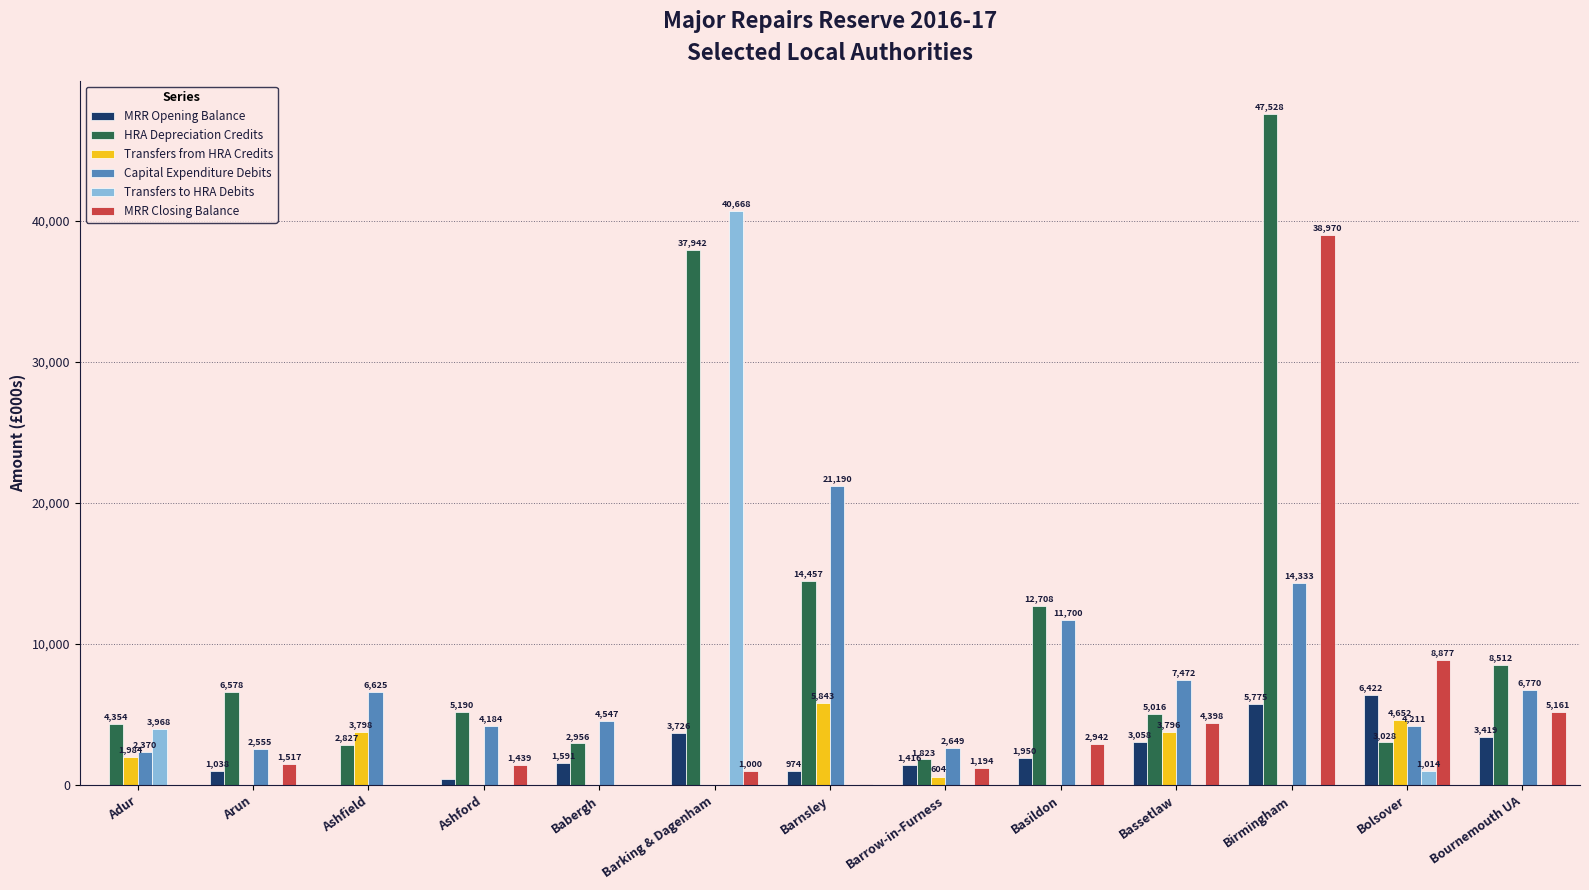

Is it true that MRR Closing Balance equals 1439 at Ashford?

True